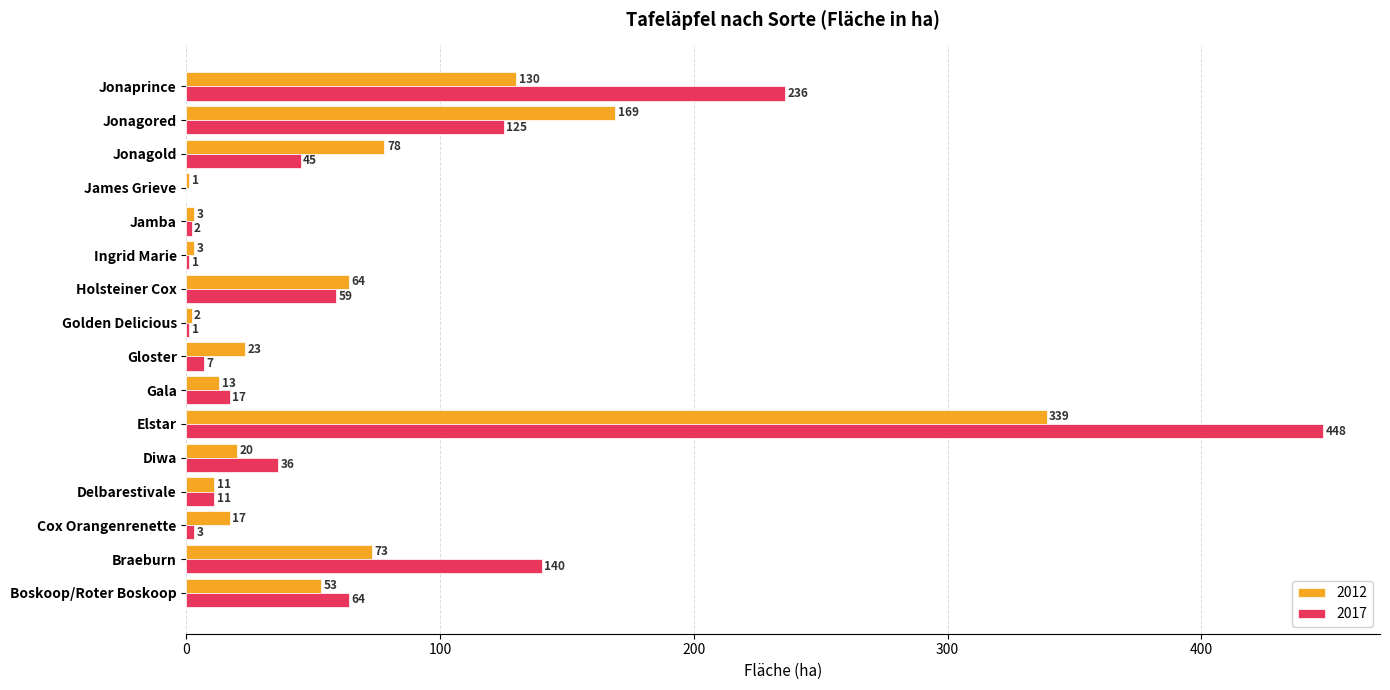

At which label is 2017 closest to 224?

Jonaprince